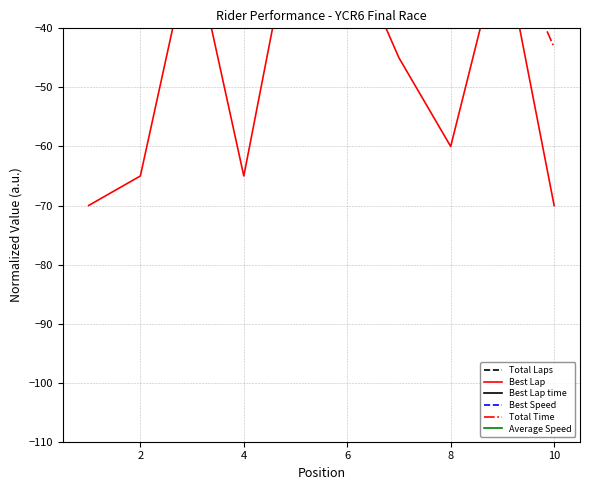

At which label is Best Speed closest to -23?

8